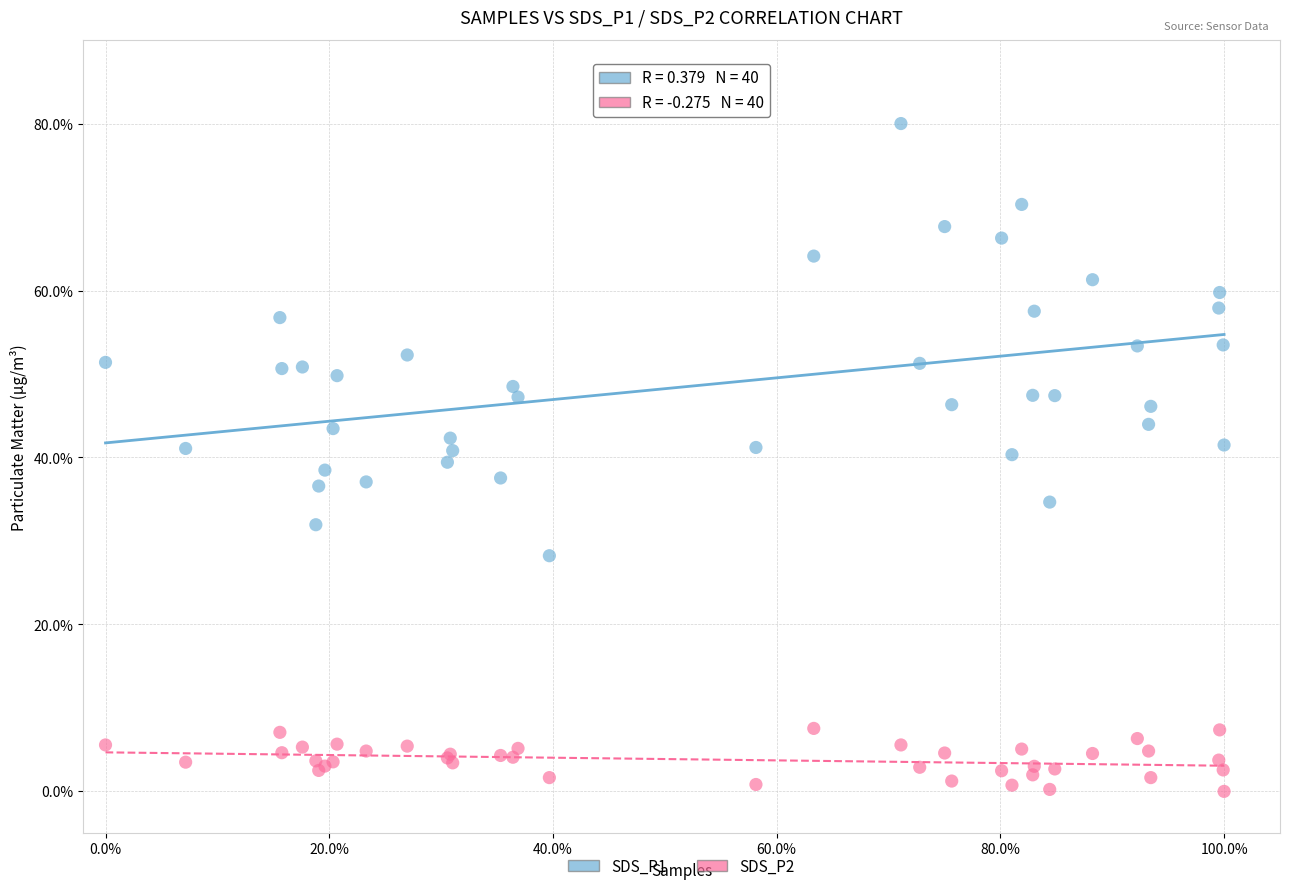

What are all the series names shown in the legend?

SDS_P1, SDS_P2